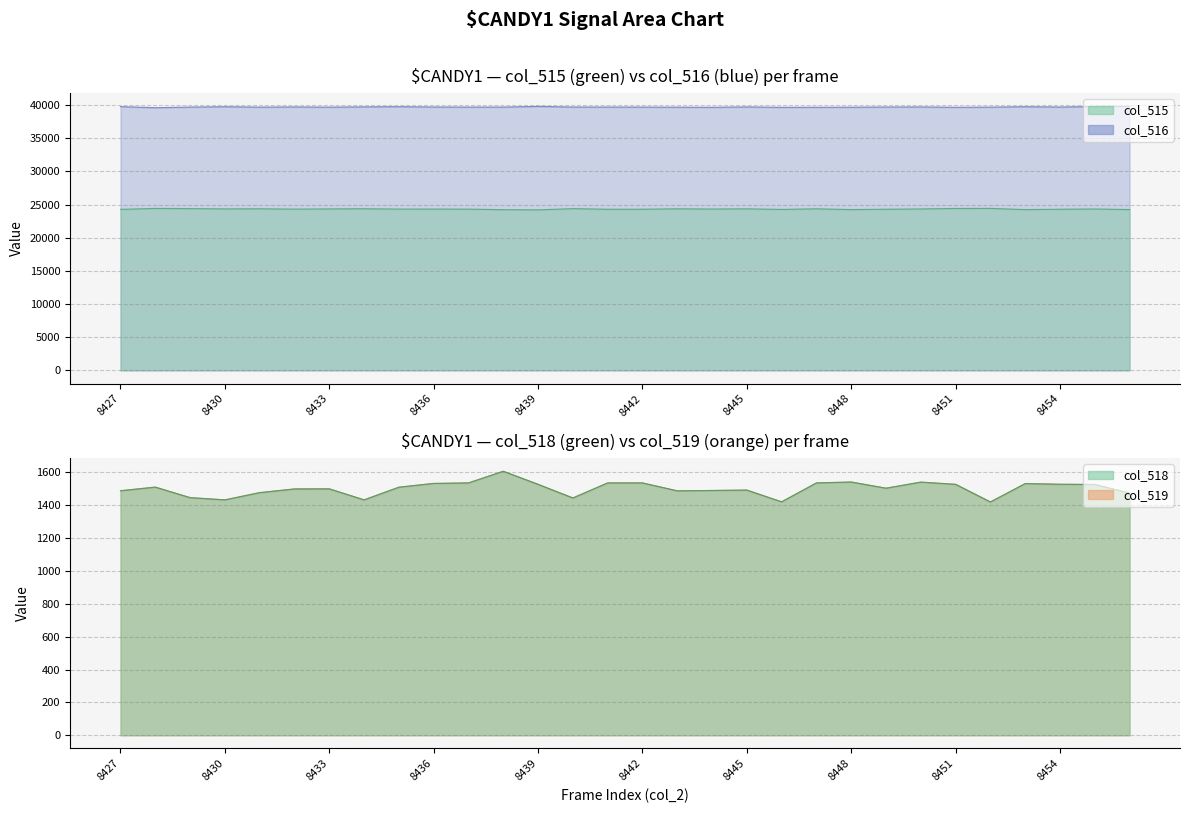

True or false: col_519 and col_518 intersect in this chart.

False